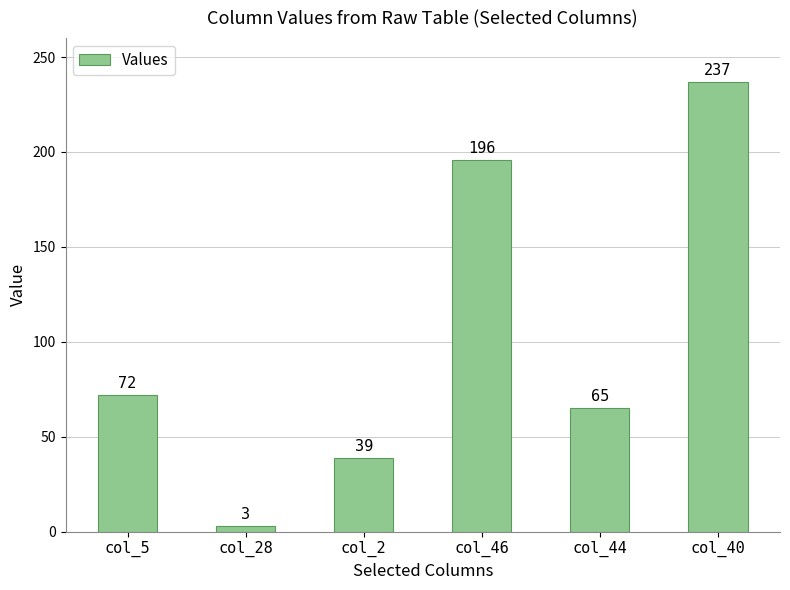

The value at col_2 is 27. True or false?

False